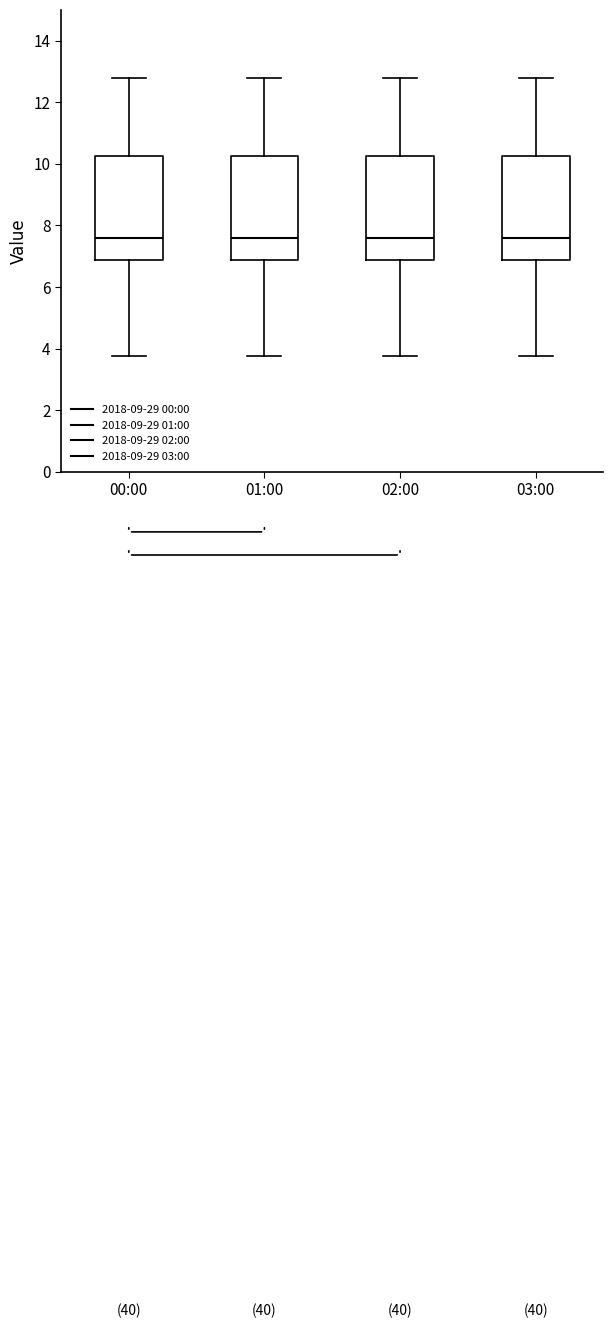

Where is the lower edge of the box for 03:00 on the y-axis? The values are not printed on the chart, so give them approximately, as read against the axis.

6.8